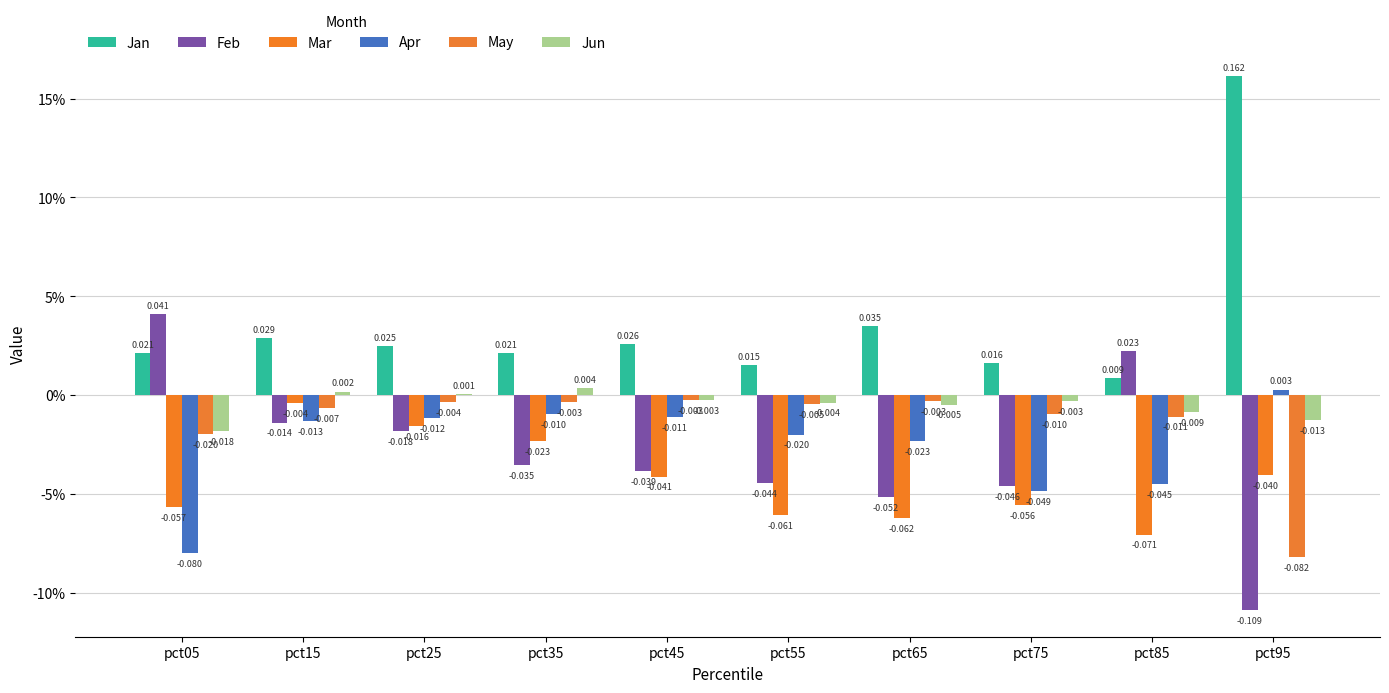

Which series has the largest total across all categories?

Jan